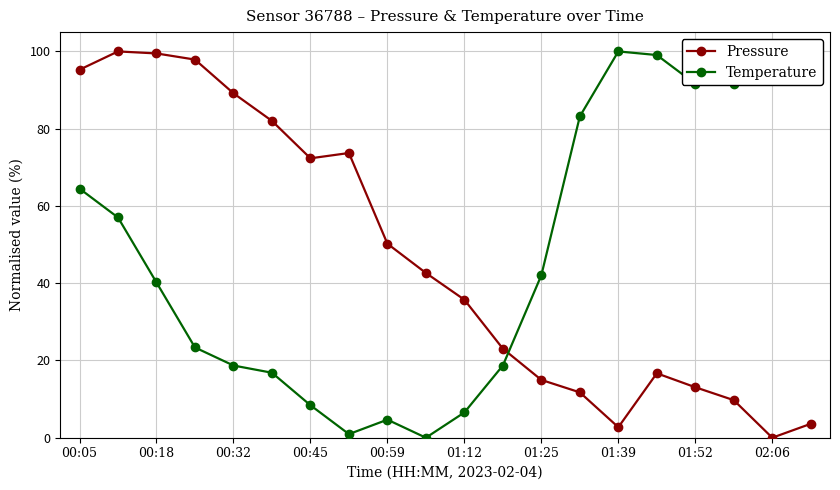

How many values in the Pressure series exceed 42?

10